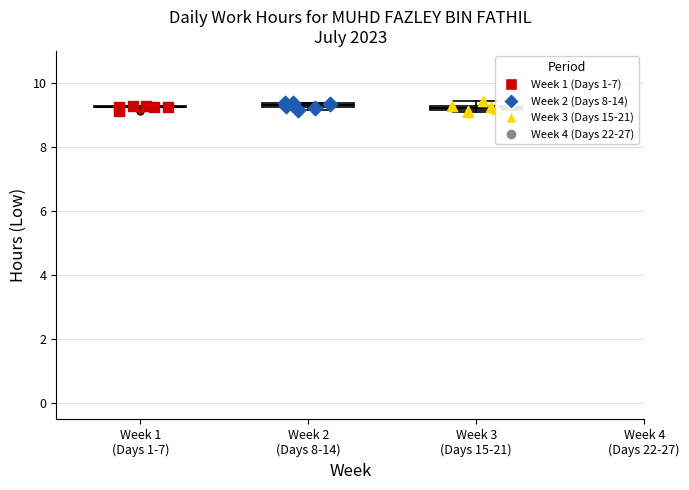

Which series reaches the maximum Y coordinate?

Week 3 (Days 15-21)